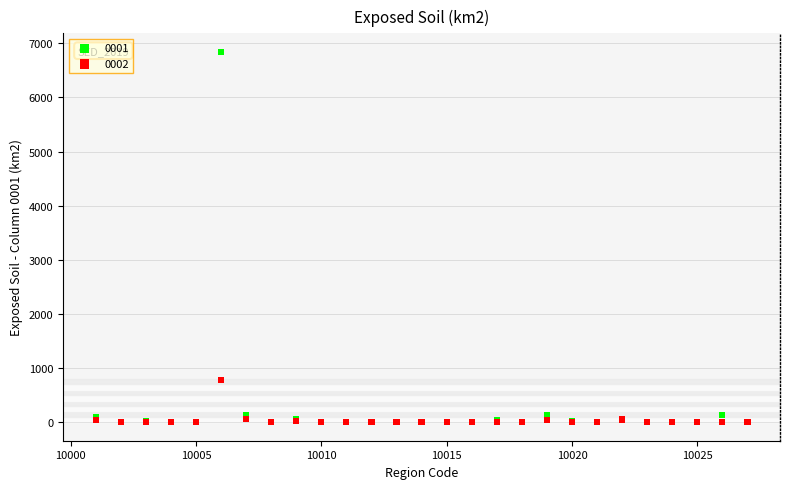

Which series reaches the maximum Y coordinate?

0001